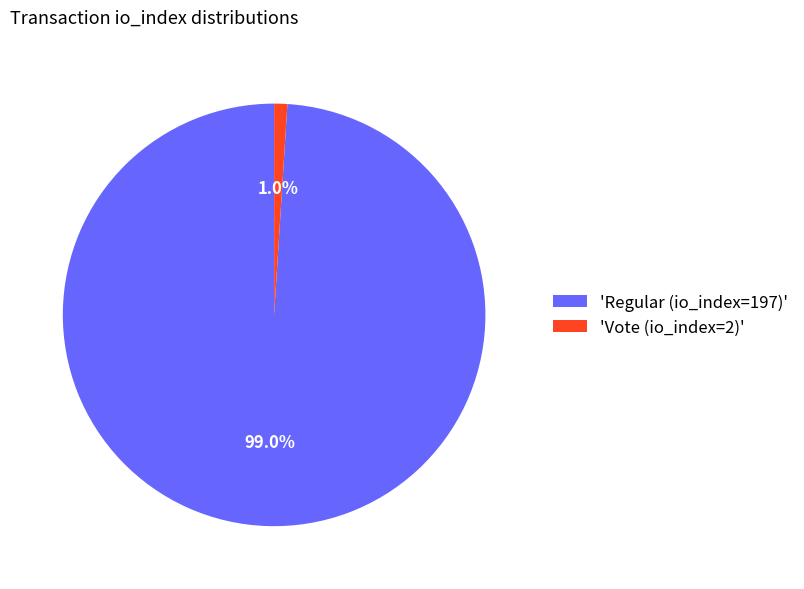

How many slices are in this pie chart?

2